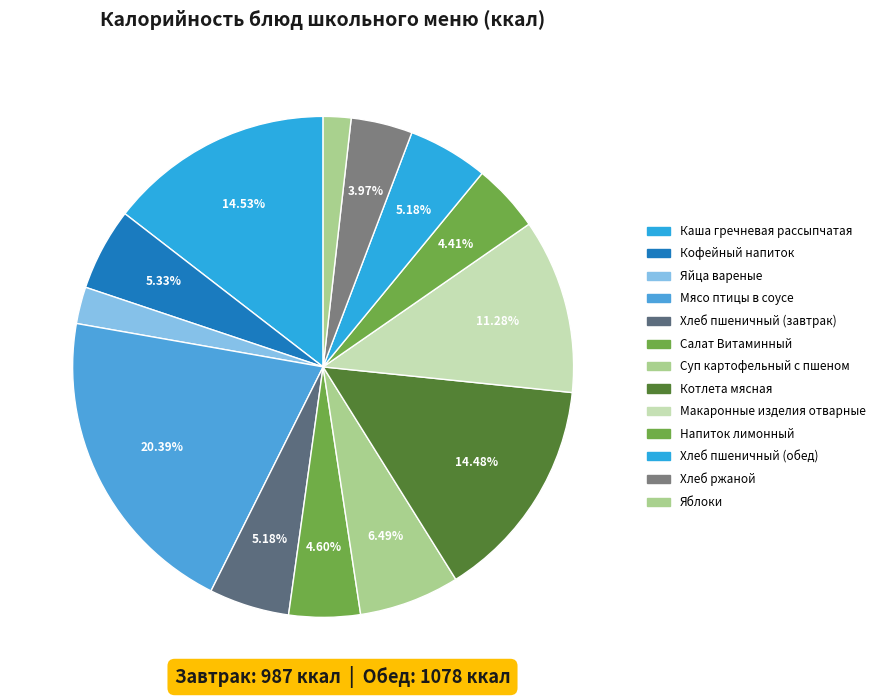

To the nearest percent, what portion does Котлета мясная represent?

14%